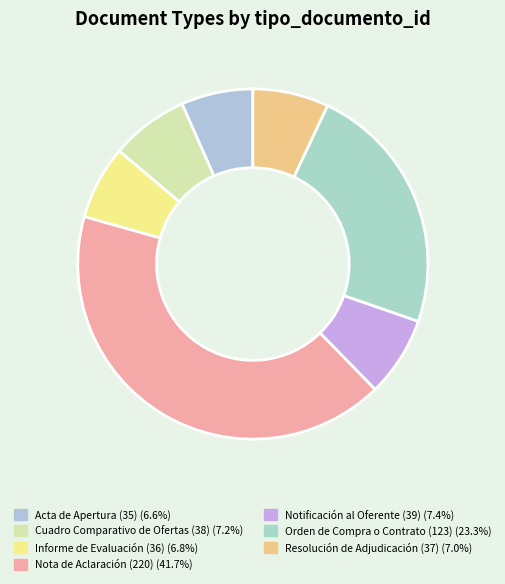

Which has a higher value, Resolución de Adjudicación (37) or Nota de Aclaración (220)?

Nota de Aclaración (220)